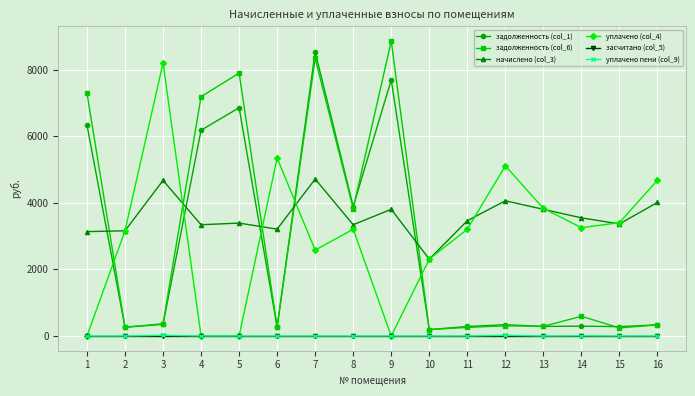

Does the chart display data point markers on the line(s)?

Yes